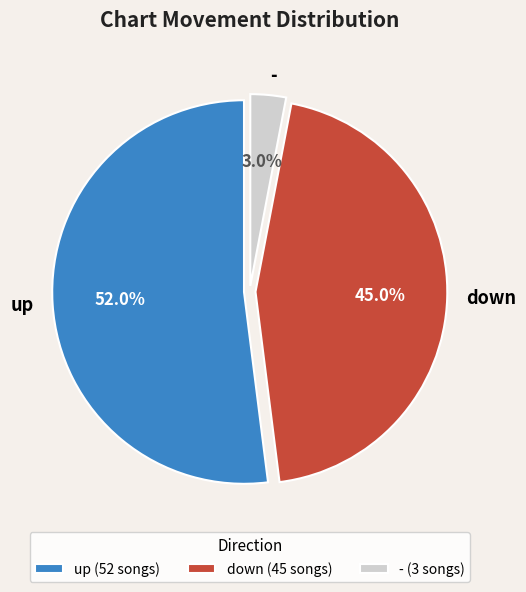

Which slice is the smallest?

-